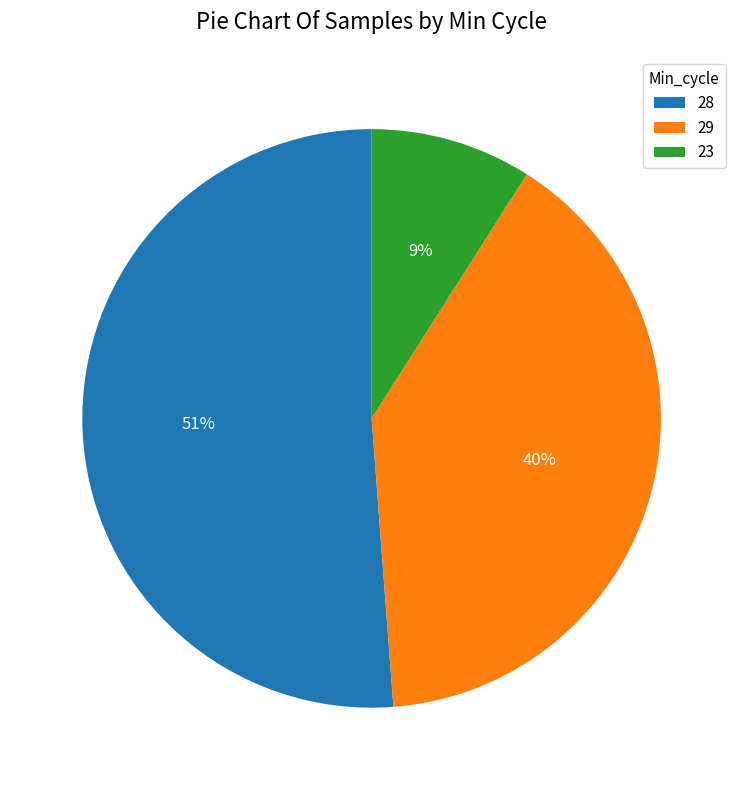

Combined, do 23 and 29 account for over 50%?

No